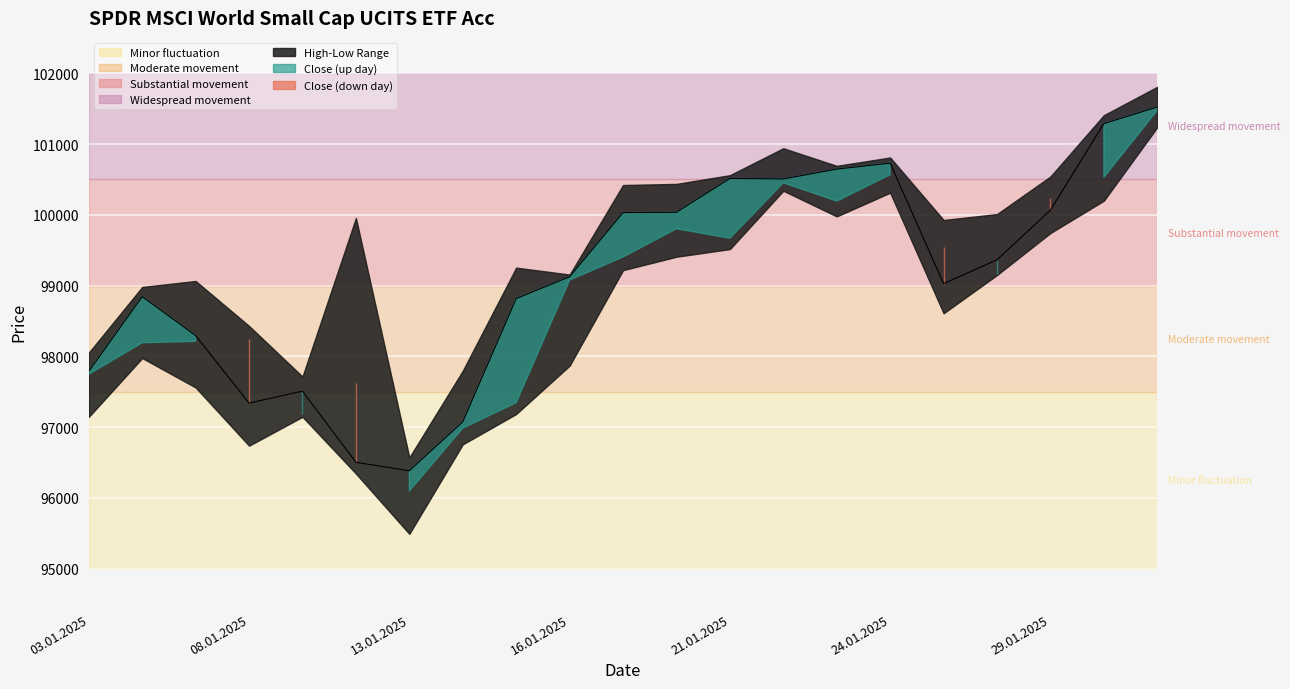

What is the smallest value displayed?

96384